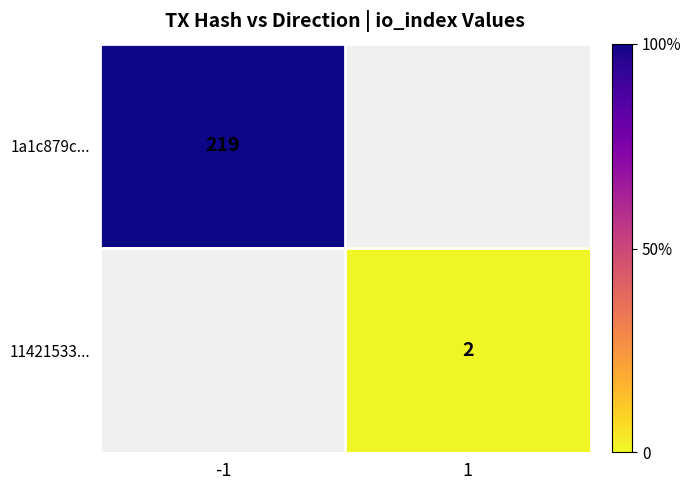

True or false: 1a1c879c... has a value of 119 at -1.

False